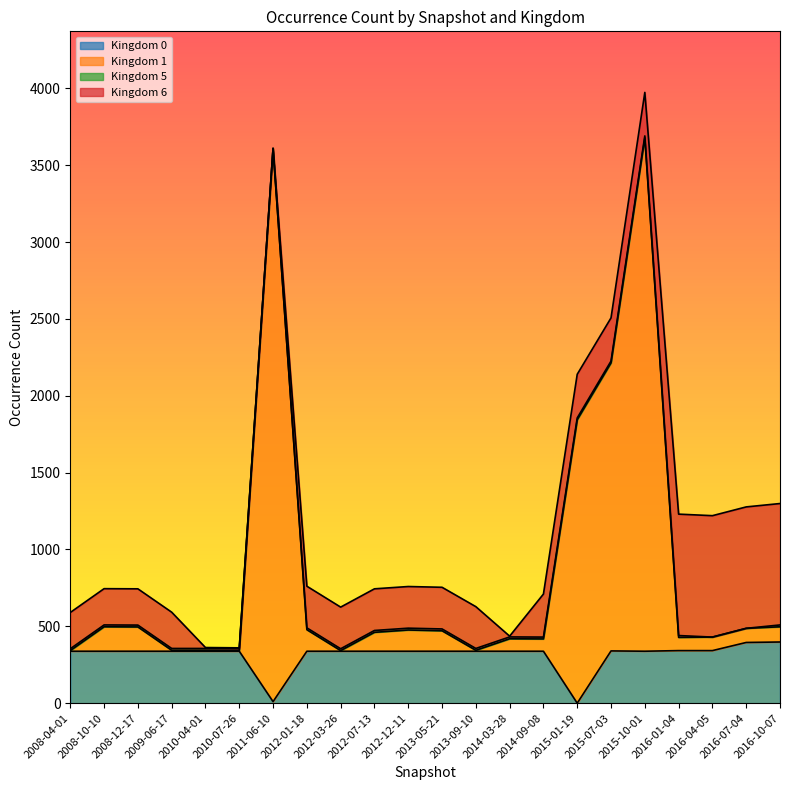

What is the sum of the kingdom_5 values at 2015-01-19 and 2016-10-07?

24